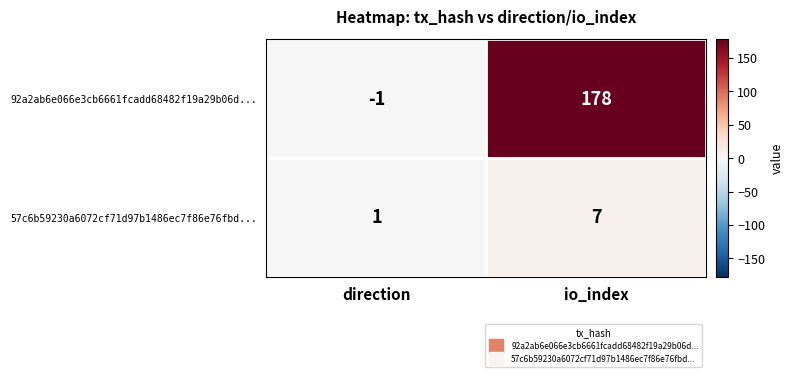

At which category is the sum across all series the highest?

io_index